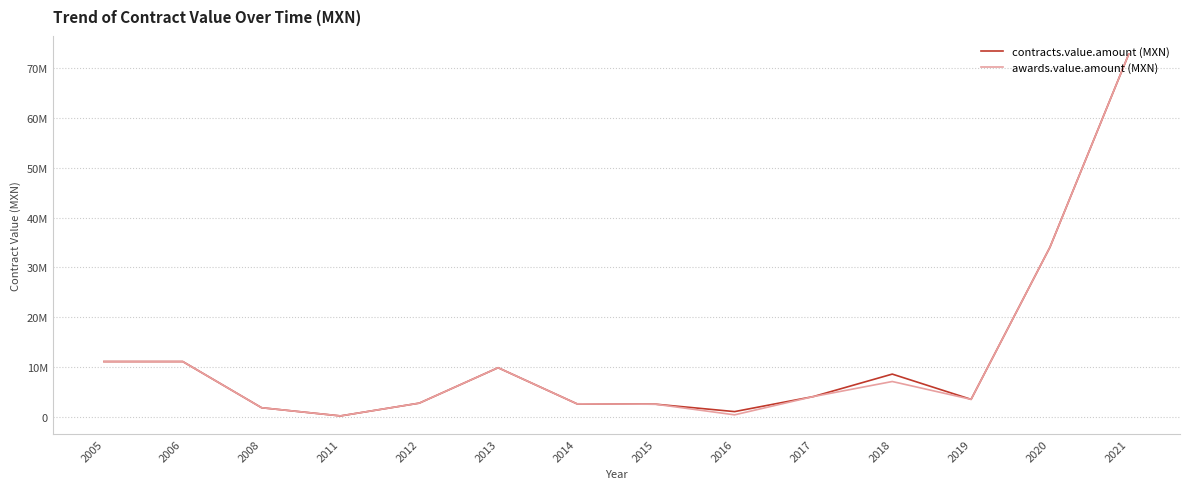

Which series has the widest spread of values?

contracts.value.amount (MXN)